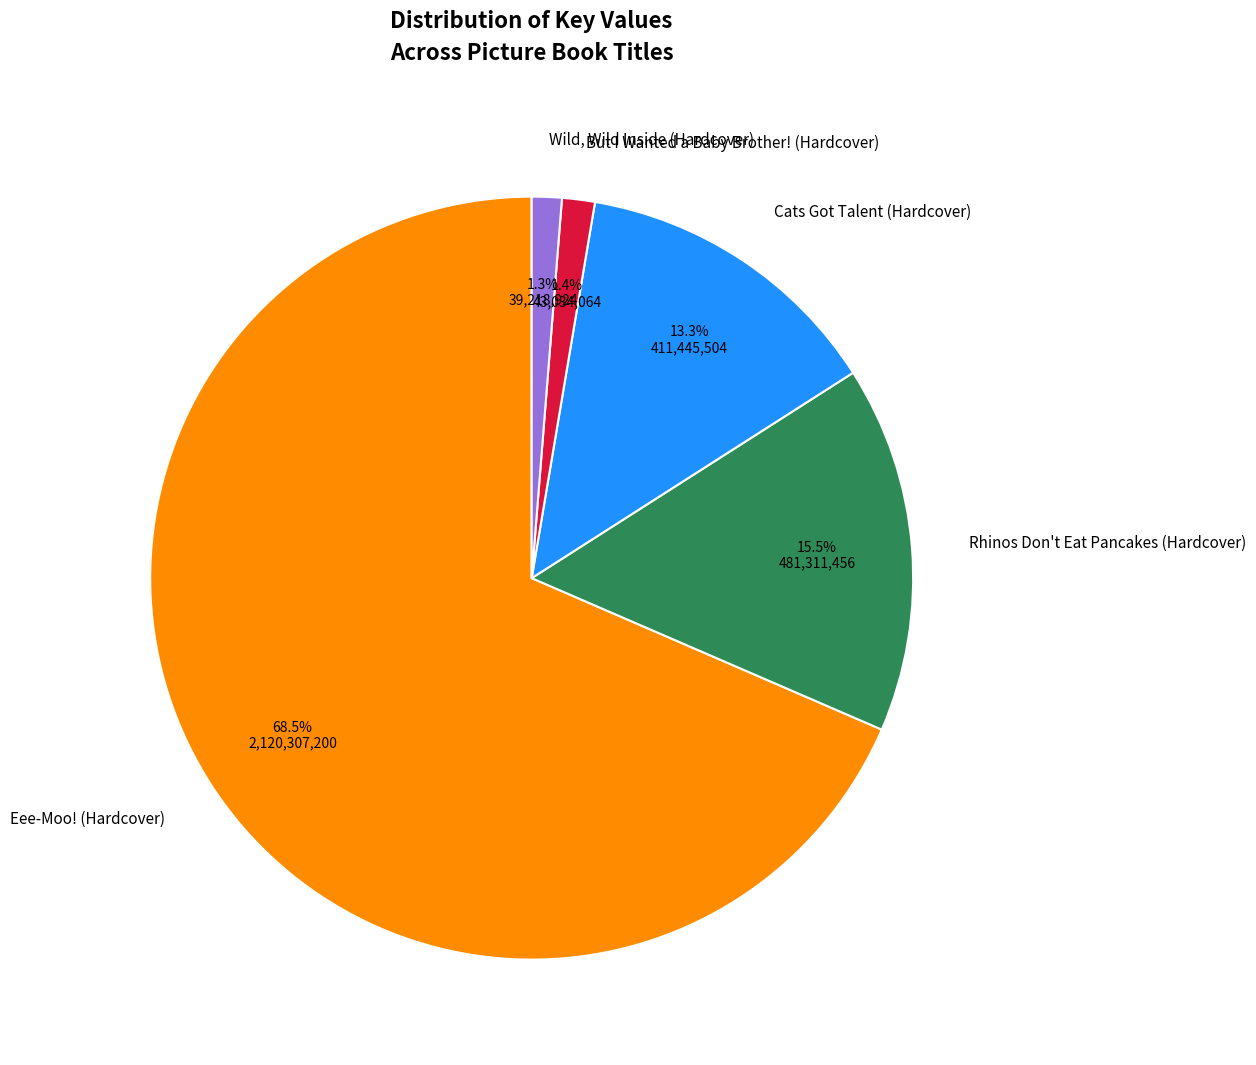

To the nearest percent, what is the difference between the Eee-Moo! (Hardcover) and Rhinos Don't Eat Pancakes (Hardcover) slice percentages?

53%